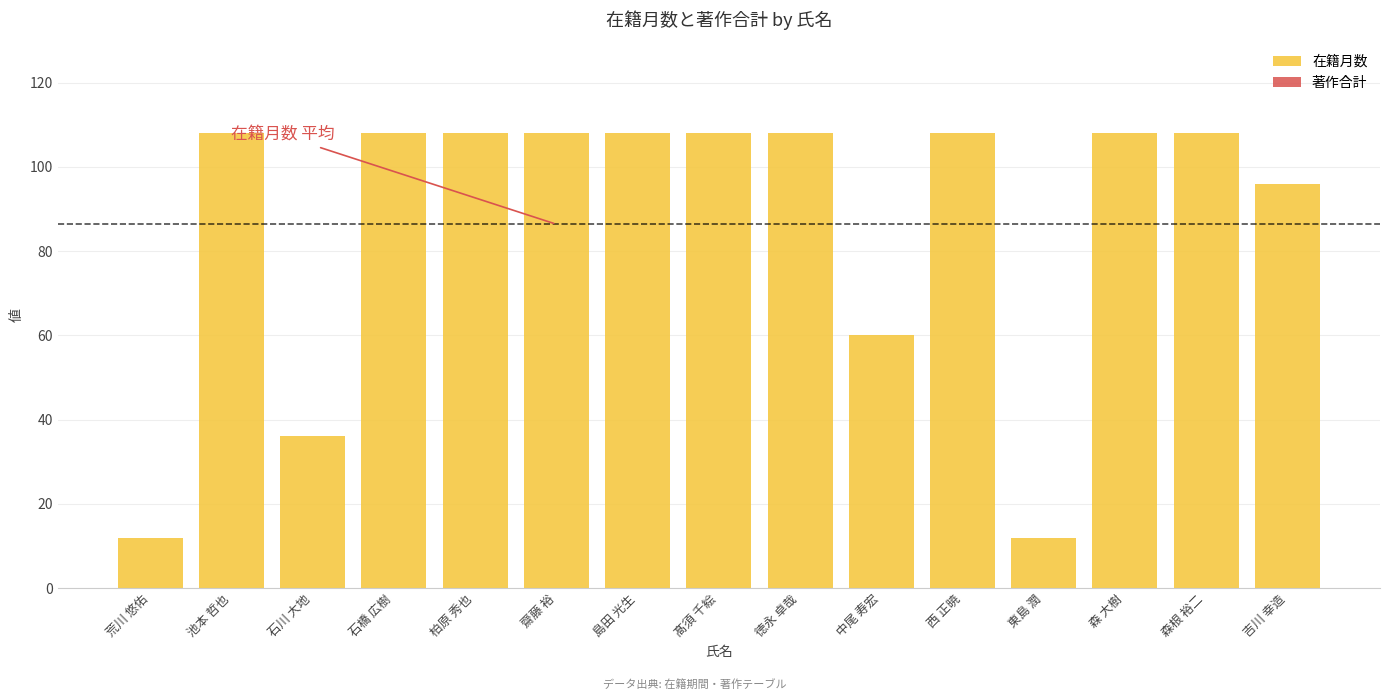

What is the minimum value shown in the chart?

12